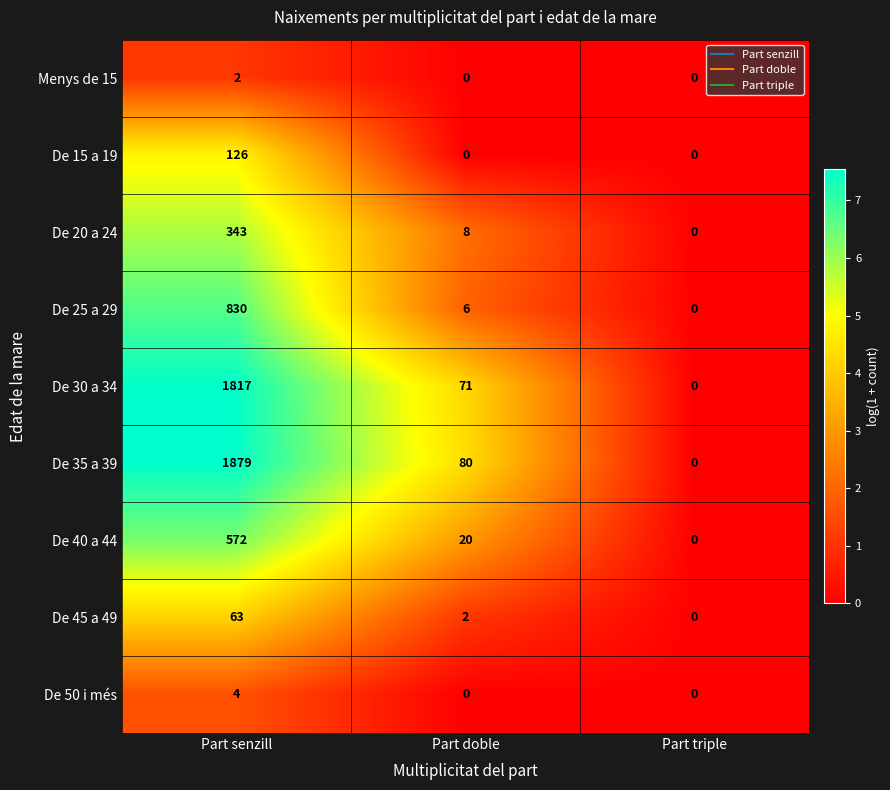

At which category is the sum across all series the highest?

Part senzill